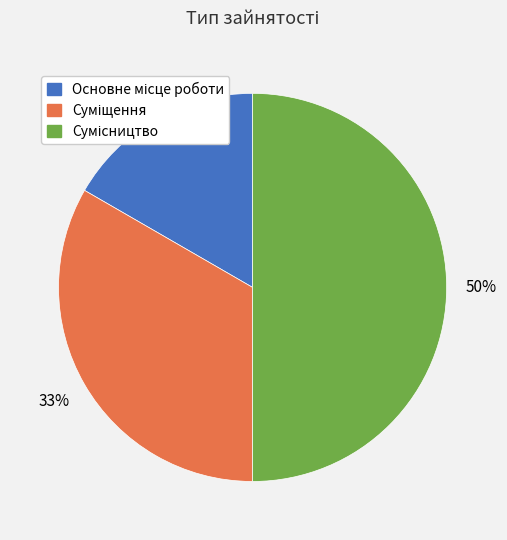

To the nearest percent, what is the average slice percentage?

33%